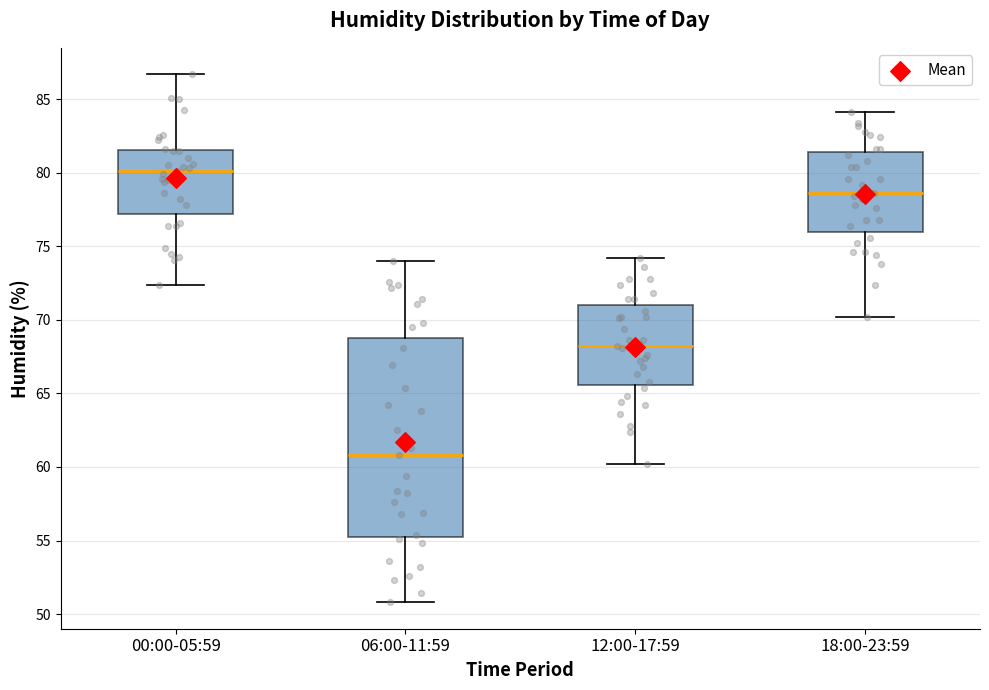

Which box is the tallest, from its lower edge to its upper edge?

06:00-11:59